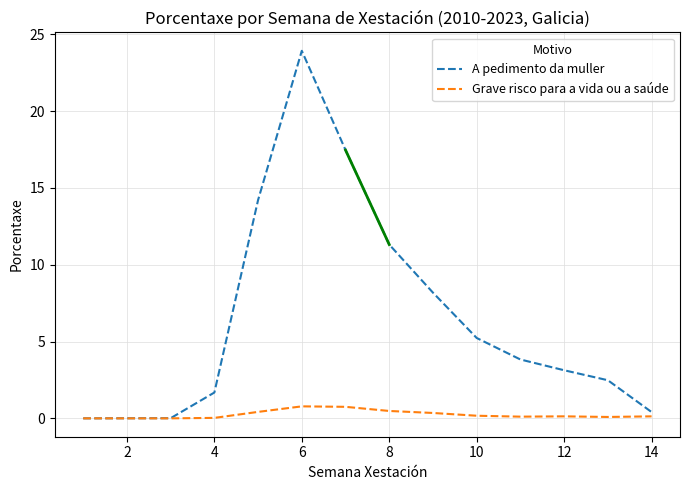

Which series has the widest spread of values?

A pedimento da muller